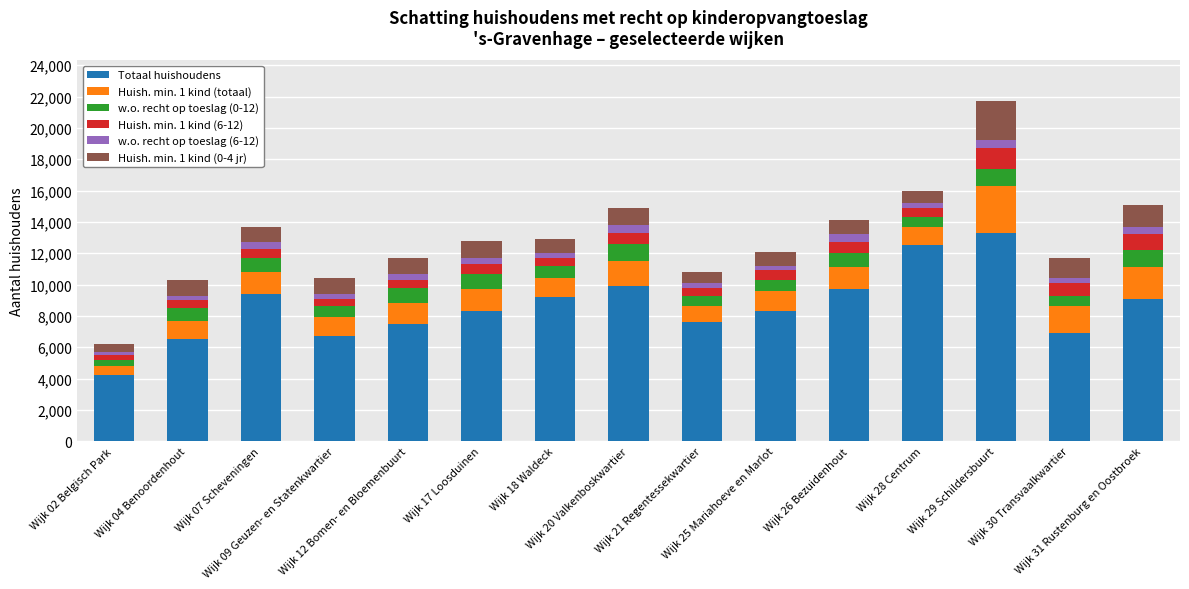

What is the lowest value of the Totaal huishoudens series?

4200